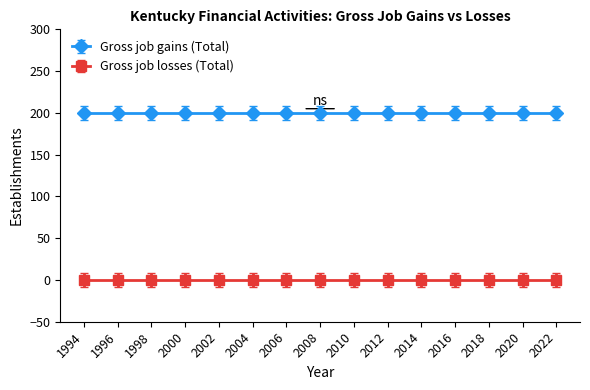

List the labels in order of Gross job losses (Total) value, largest first.

1994, 1996, 1998, 2000, 2002, 2004, 2006, 2008, 2010, 2012, 2014, 2016, 2018, 2020, 2022